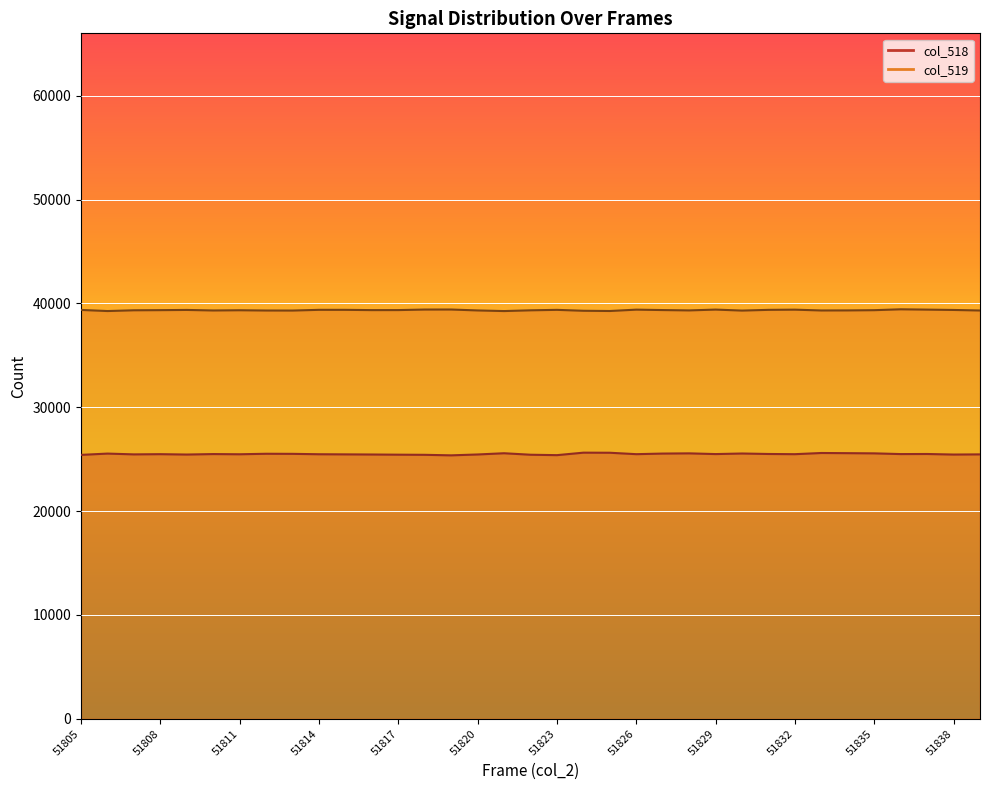

The value of col_518 at 51817 is 25432. True or false?

True